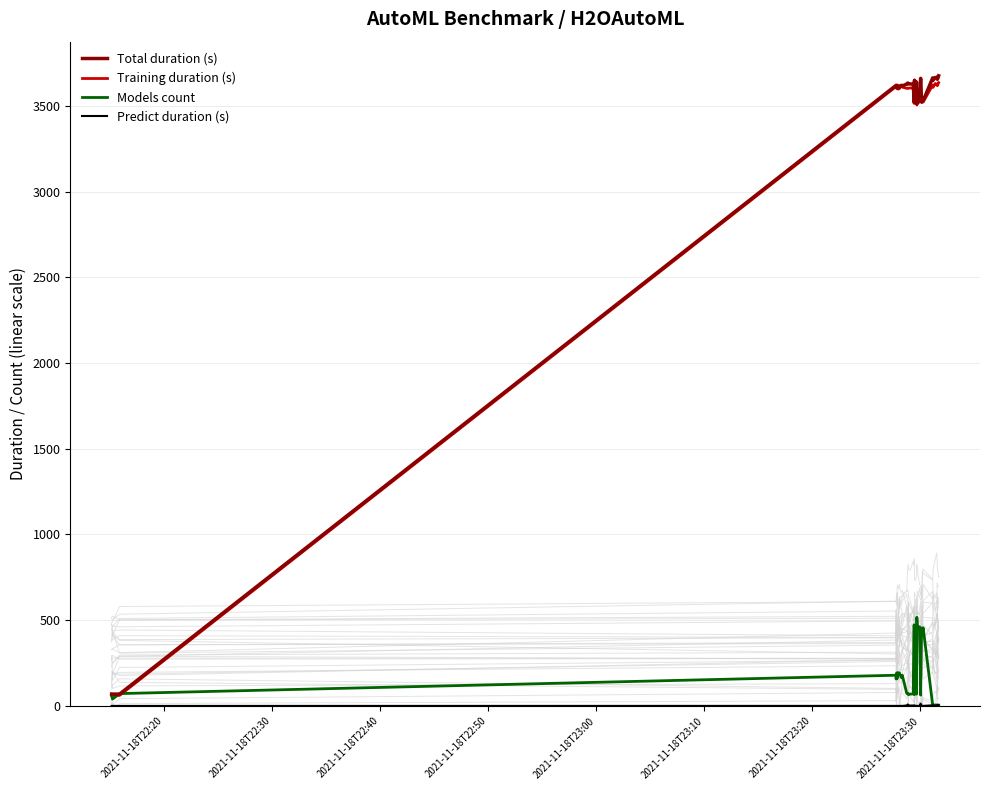

True or false: Total duration (s) has a value of 1374.3 at 30.

False